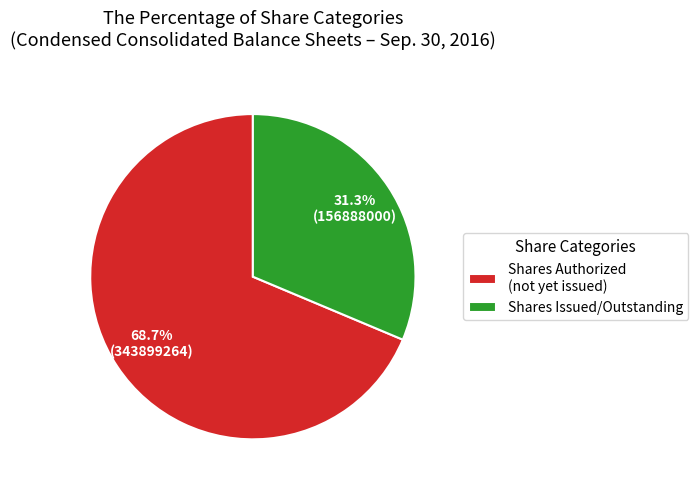

To the nearest percent, what is the average slice percentage?

50%